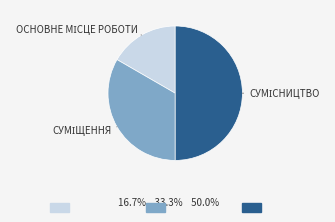

How many segments does this pie chart have?

3